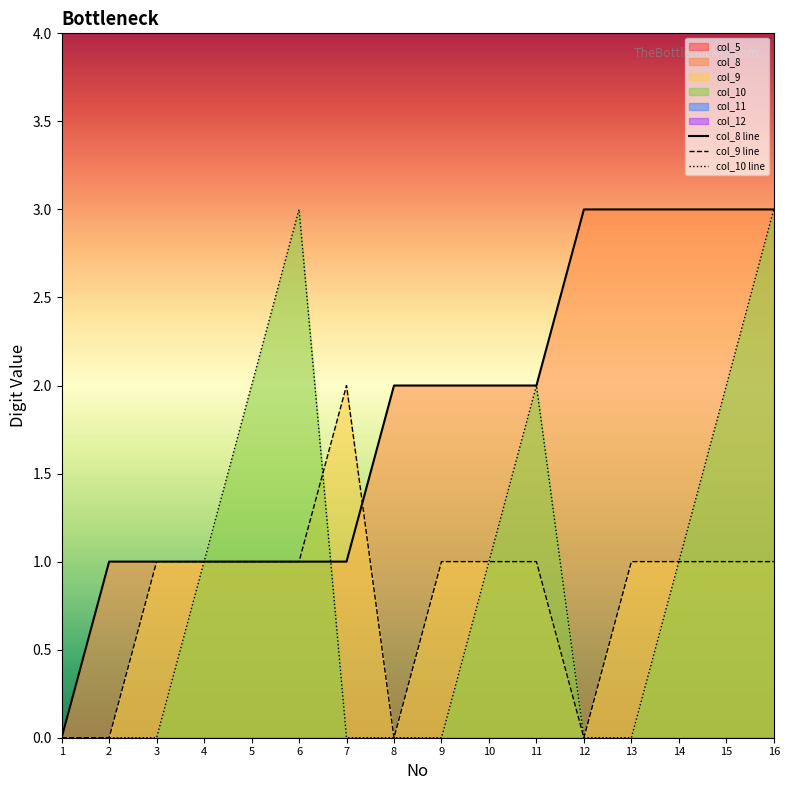

What is the approximate value of col_9 line at 6?

1